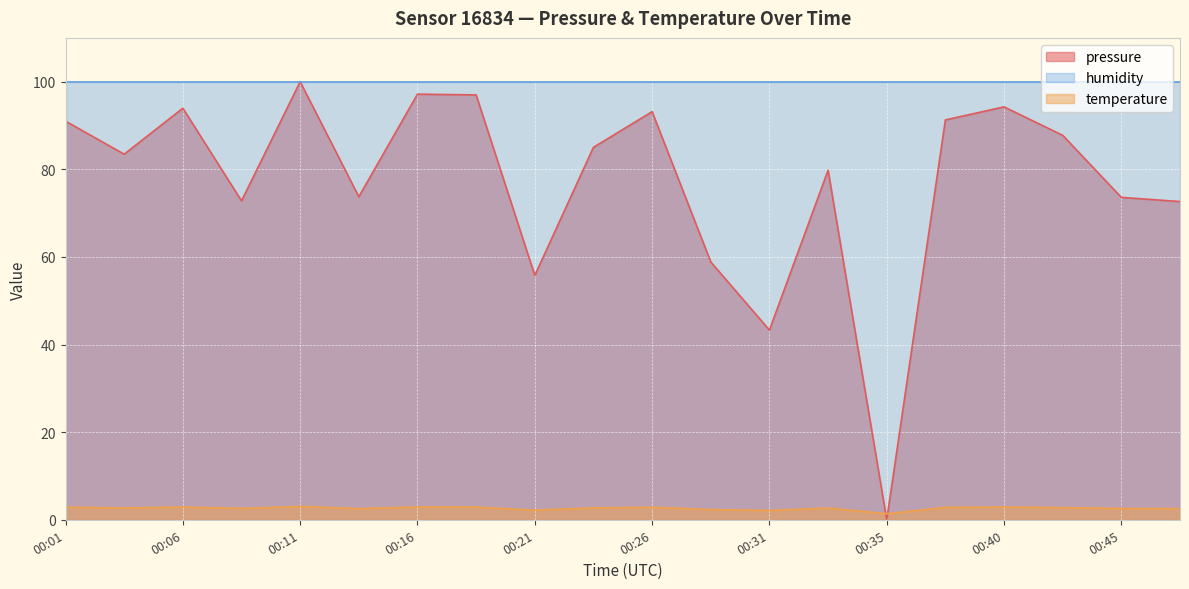

Rank the categories by pressure value from highest to lowest.

00:11, 00:16, 00:18, 00:40, 00:06, 00:26, 00:38, 00:01, 00:43, 00:23, 00:04, 00:33, 00:14, 00:45, 00:09, 00:48, 00:28, 00:21, 00:31, 00:35